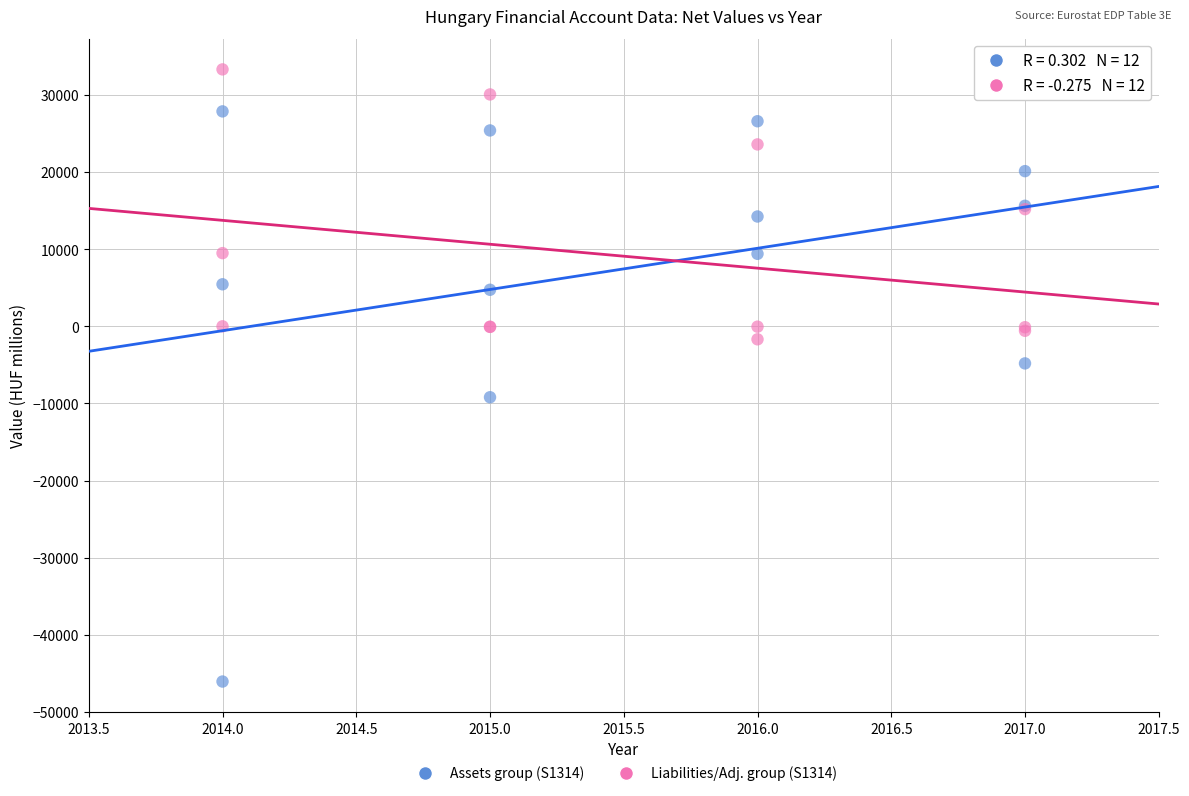

Across all series, what Y value is closest to -6375?

-4812.0